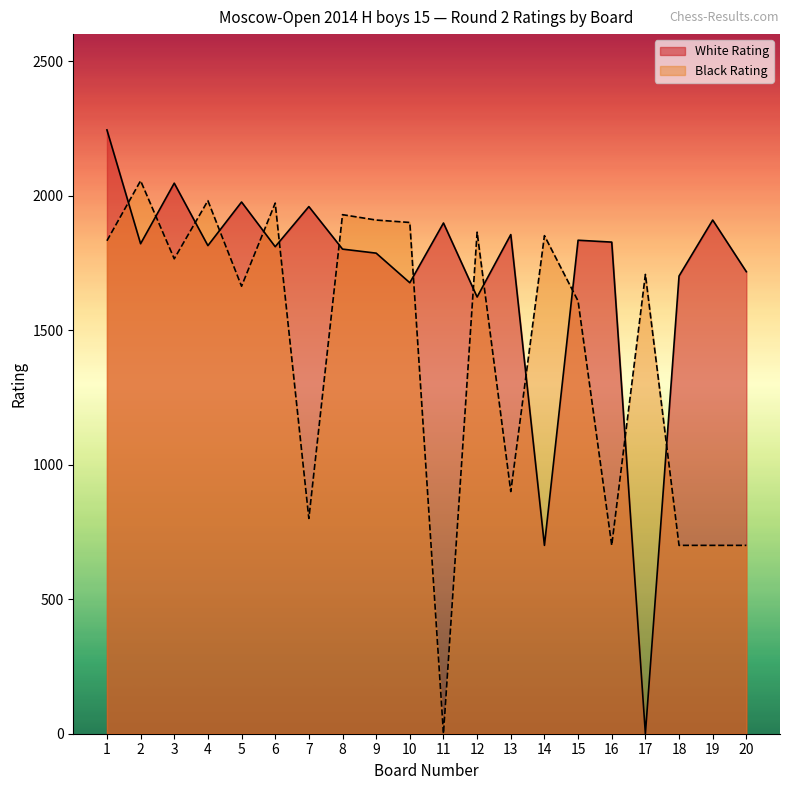

At which label does White Rating first exceed 1821?

1